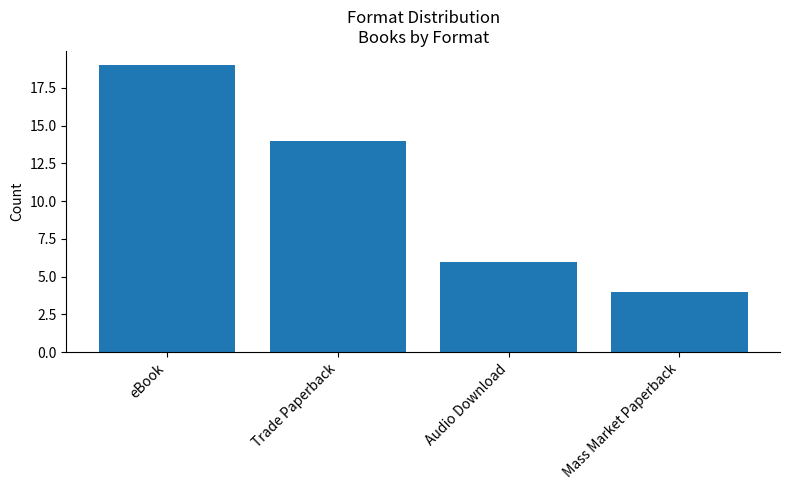

Rank the categories by value from highest to lowest.

eBook, Trade Paperback, Audio Download, Mass Market Paperback